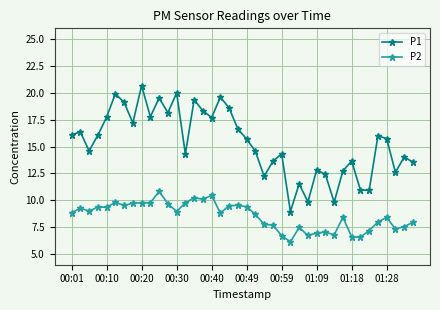

True or false: P1 has more than 1 interior local peaks.

True